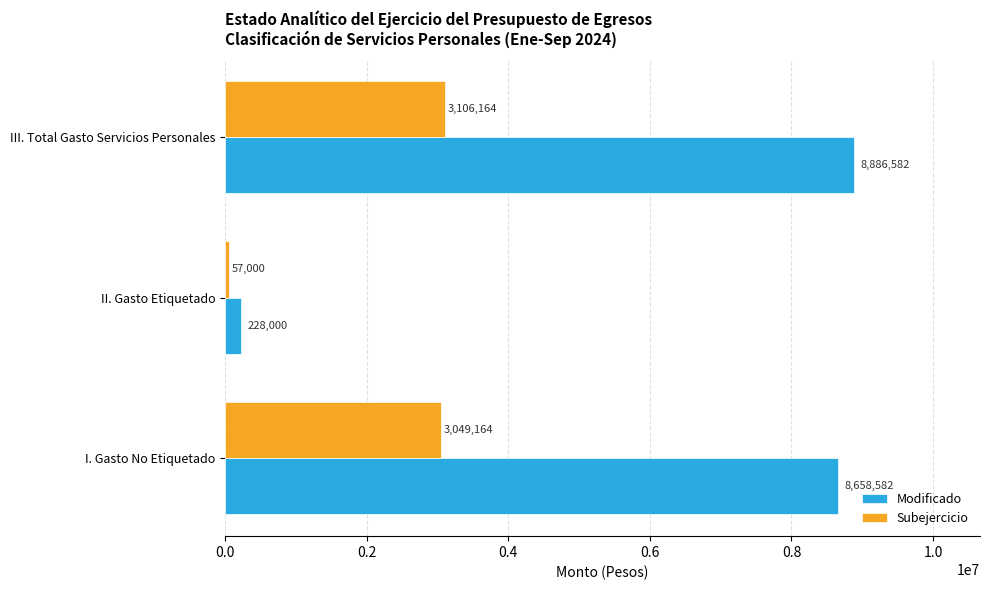

How many values in the Modificado series are below 8658582?

1